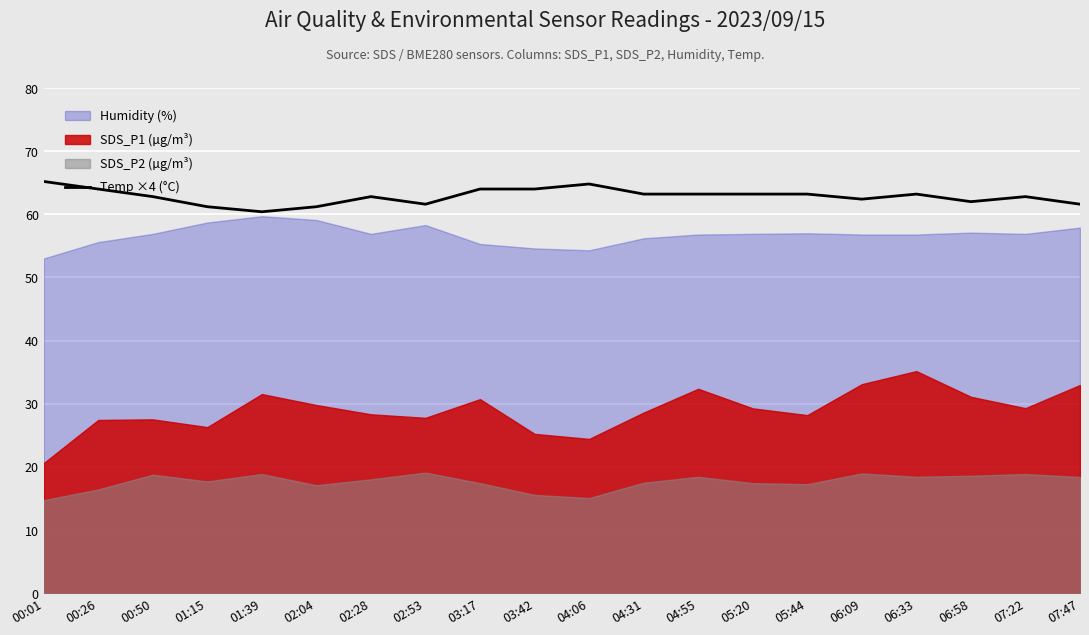

True or false: Temp ×4 (°C) has a value of 63.2 at 04:31.

True